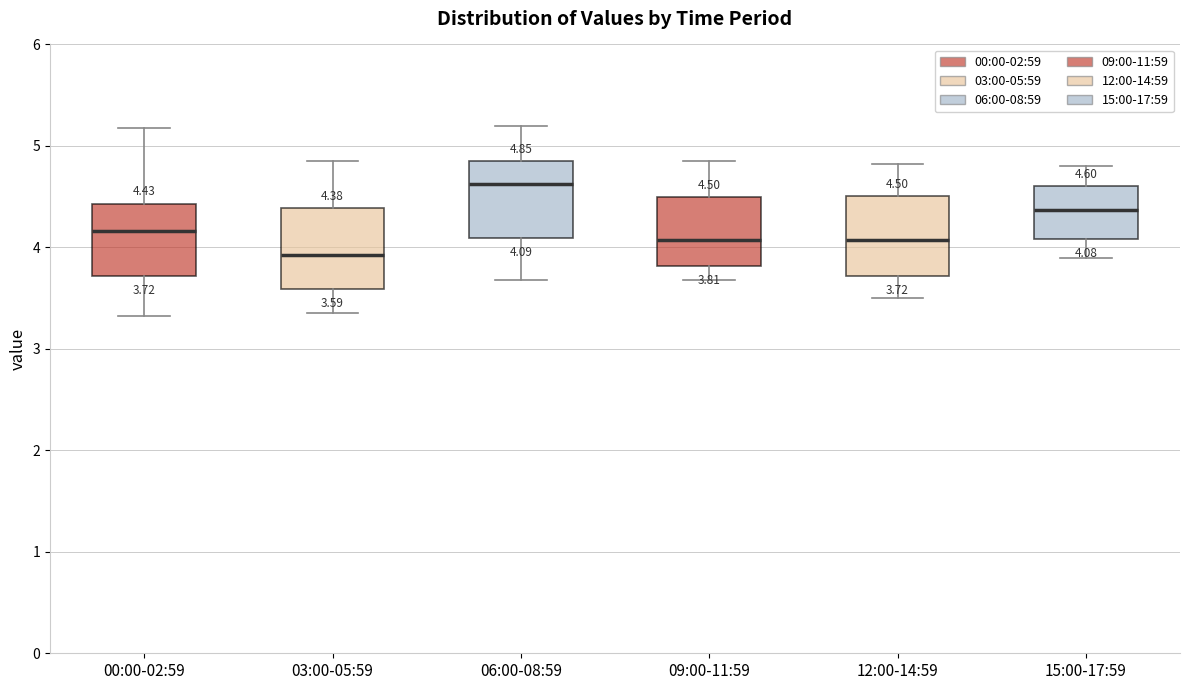

Which box has the highest median line?

06:00-08:59